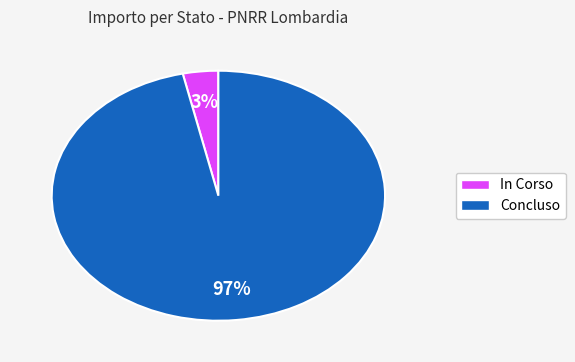

Which has a higher value, In Corso or Concluso?

Concluso